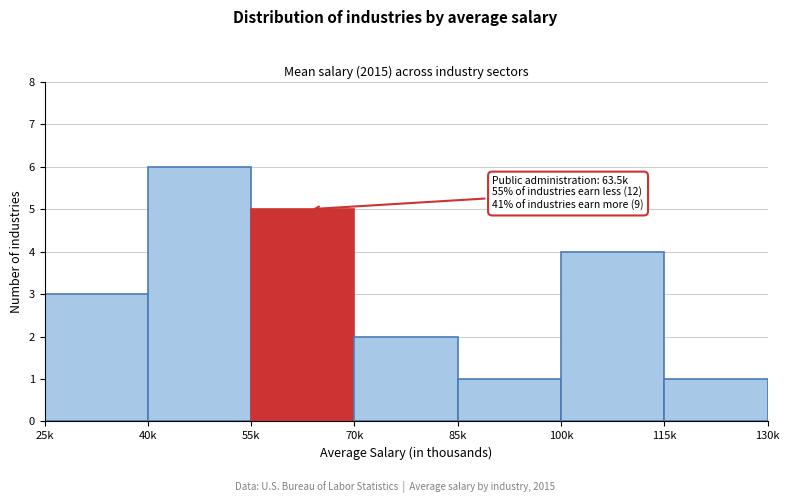

Reading left to right, transcribe all the data shown in this chart.

25k=3	40k=6	55k=5	70k=2	85k=1	100k=4	115k=1